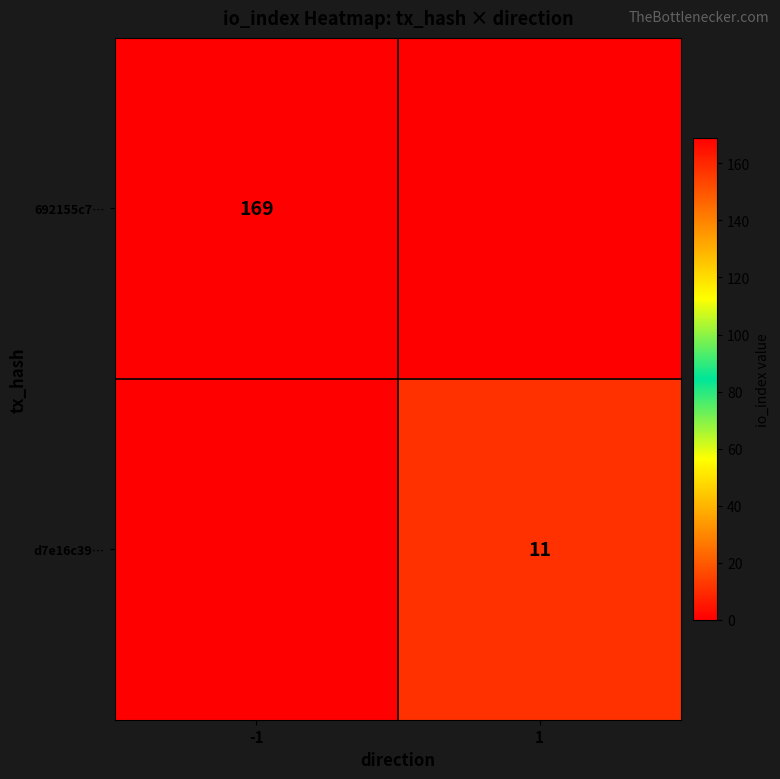

Is the value of d7e16c39… at 1 greater than the value of 692155c7… at -1?

No